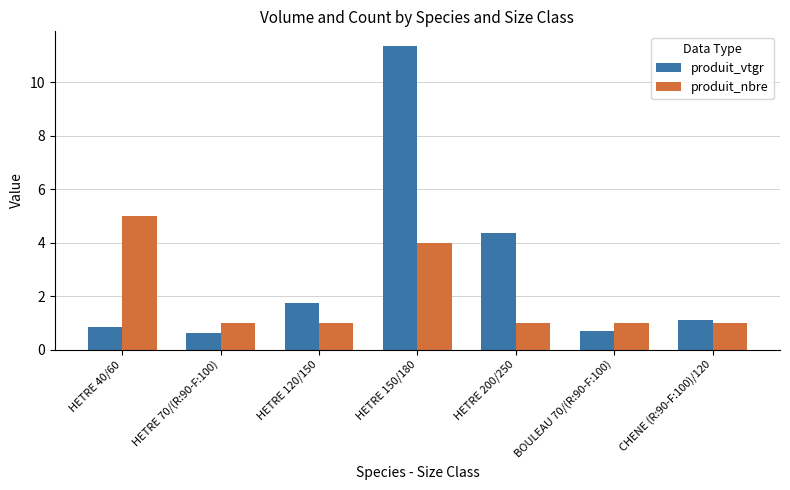

Is it true that produit_nbre equals 1.4 at HETRE 70/(R:90-F:100)?

False